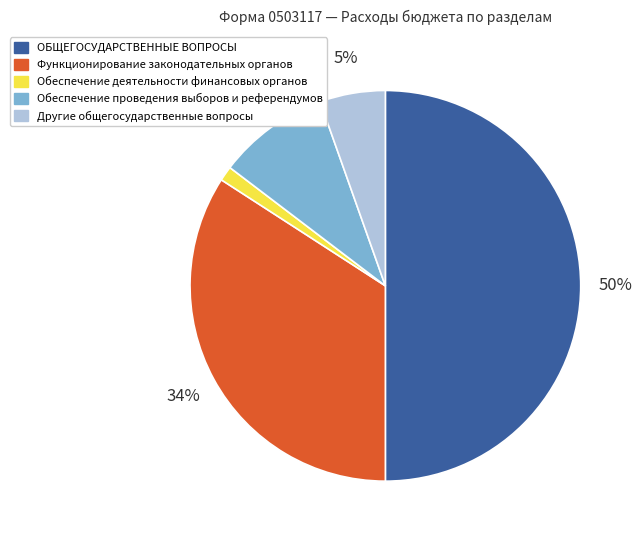

To the nearest percent, what is the difference between the largest and smallest slice percentages?

49%